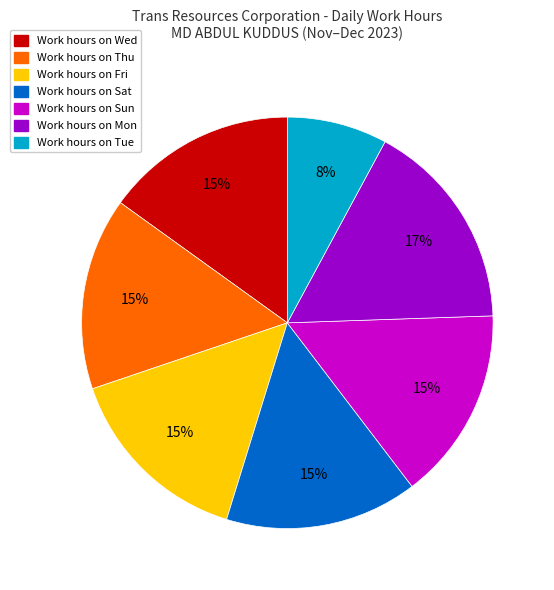

Is there a majority slice in this chart?

No